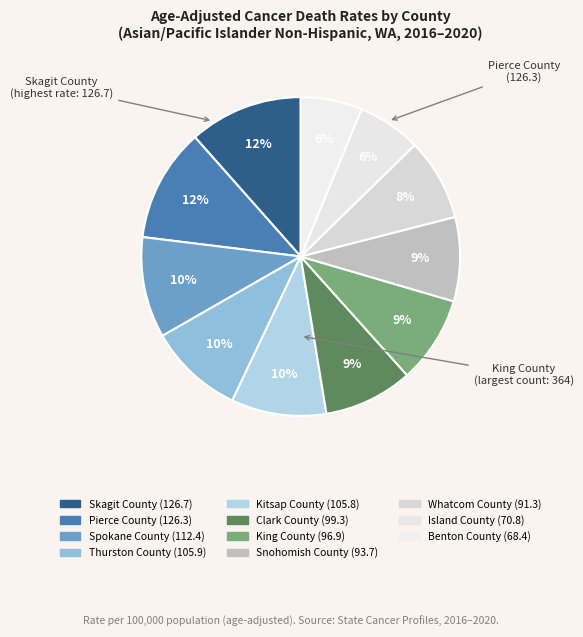

Which category has the biggest portion of the pie?

Skagit County